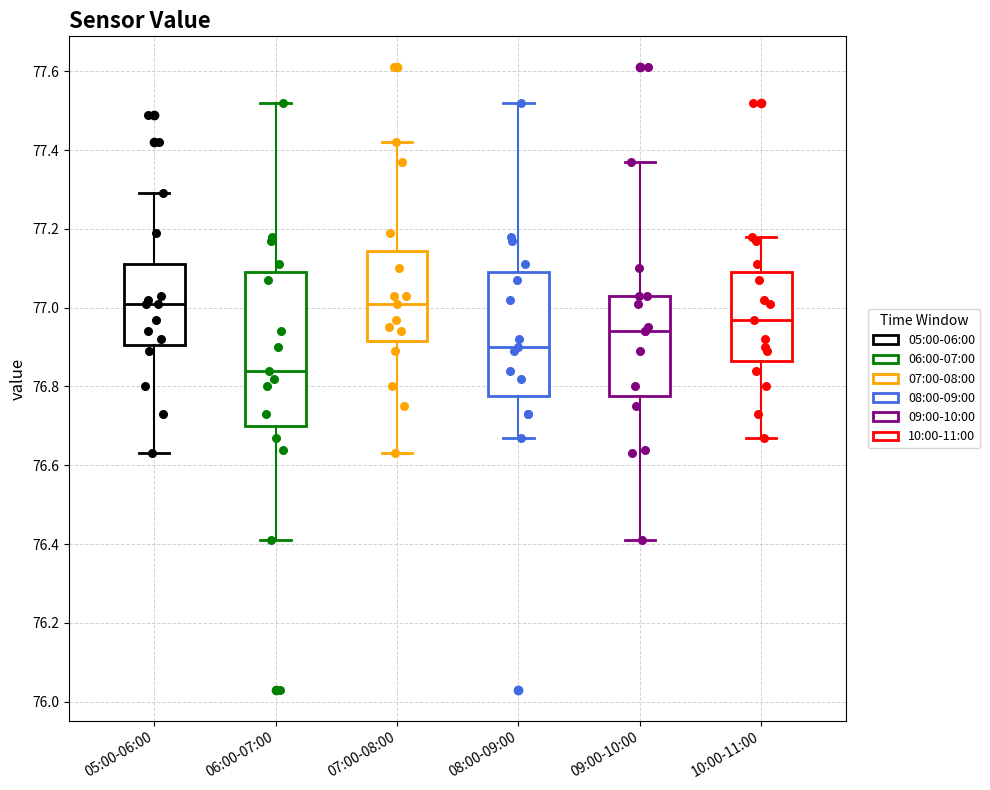

Comparing the boxes themselves (not the whiskers), which one is the tallest?

06:00-07:00